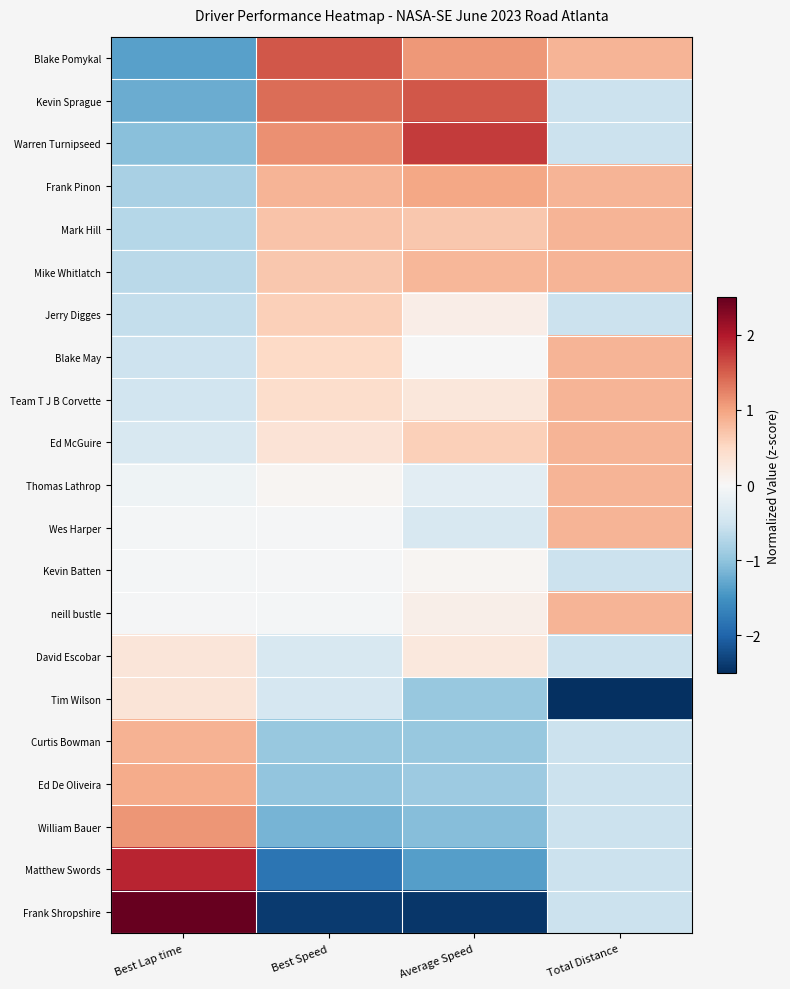

What is the greatest value displayed?

2.7